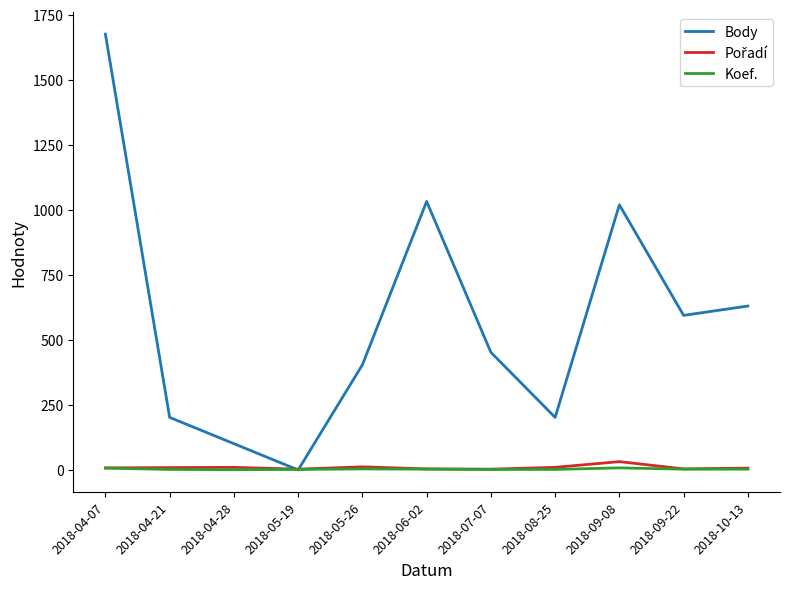

How many lines are shown in the chart?

3